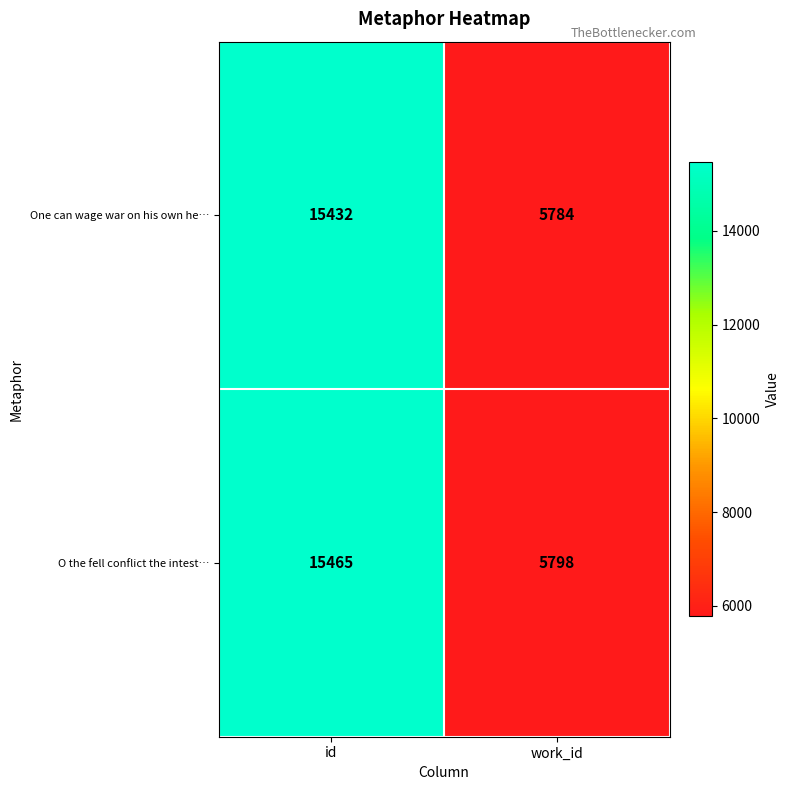

Which series has the largest range (max minus min)?

O the fell conflict the intest…